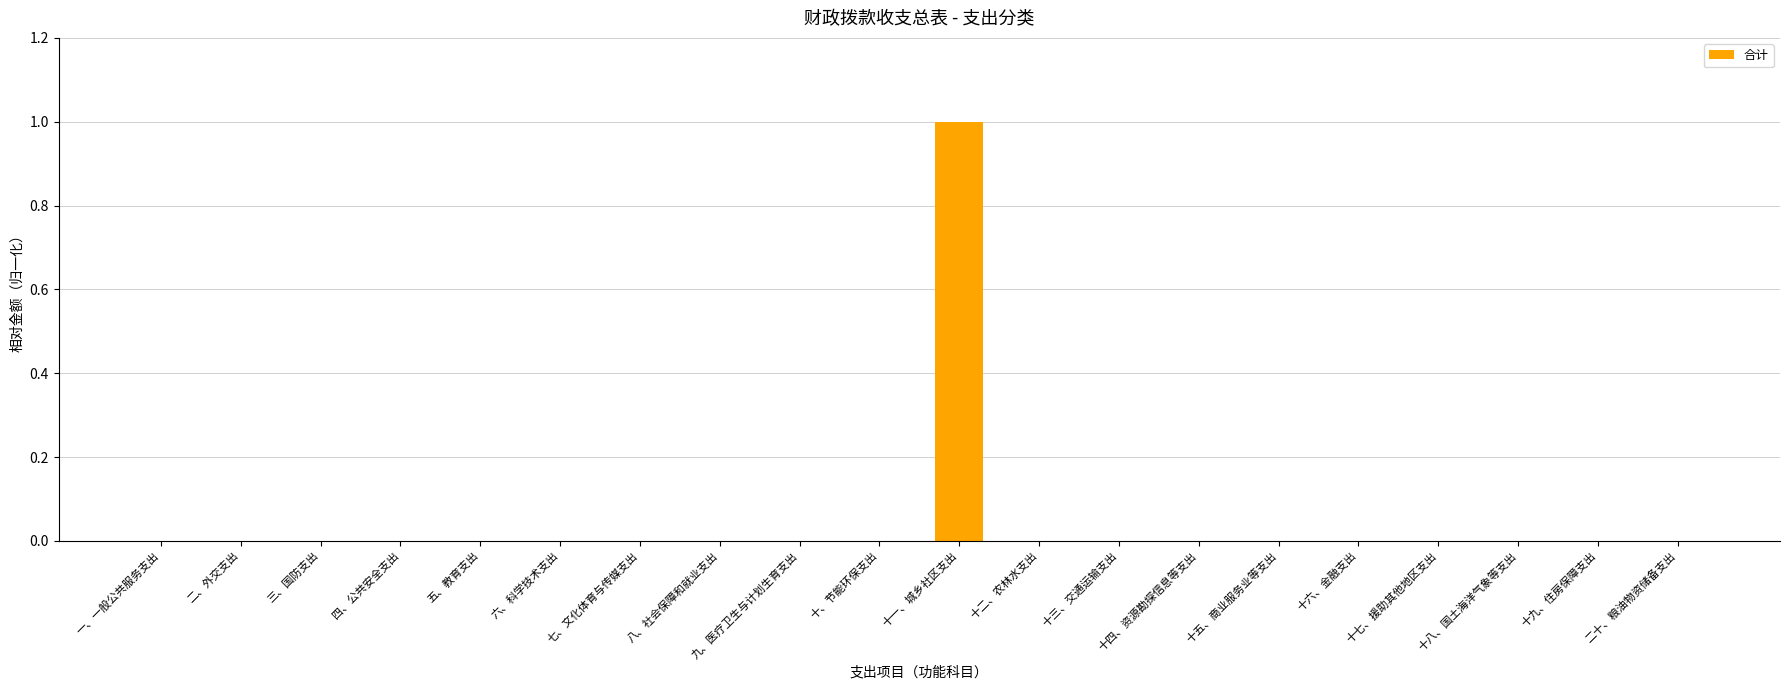

Are the bars horizontal?

No